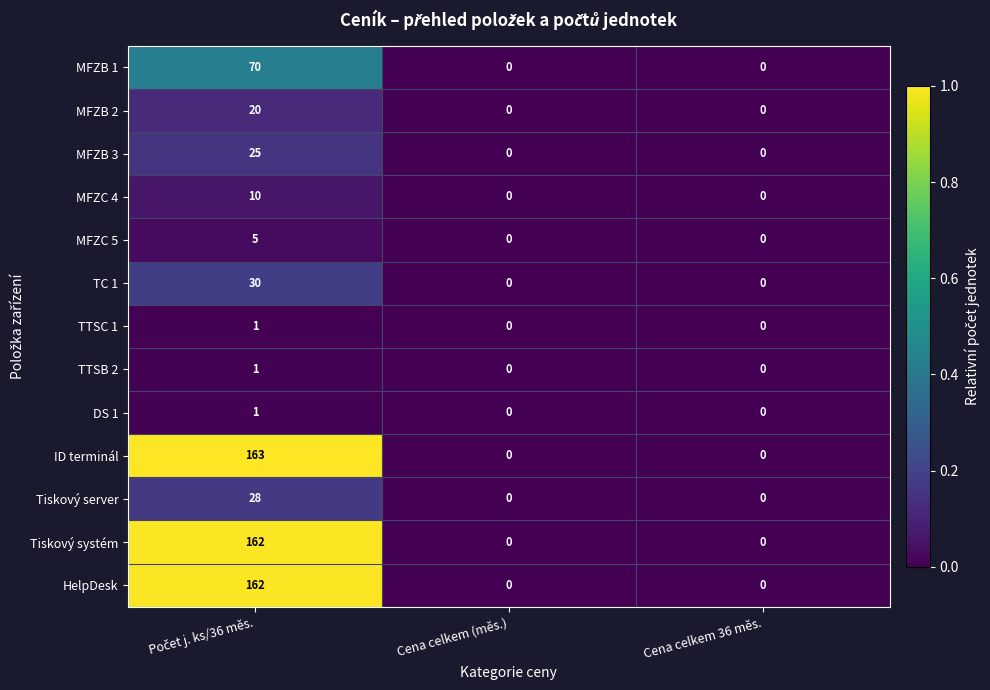

Count the number of data series in this chart.

13